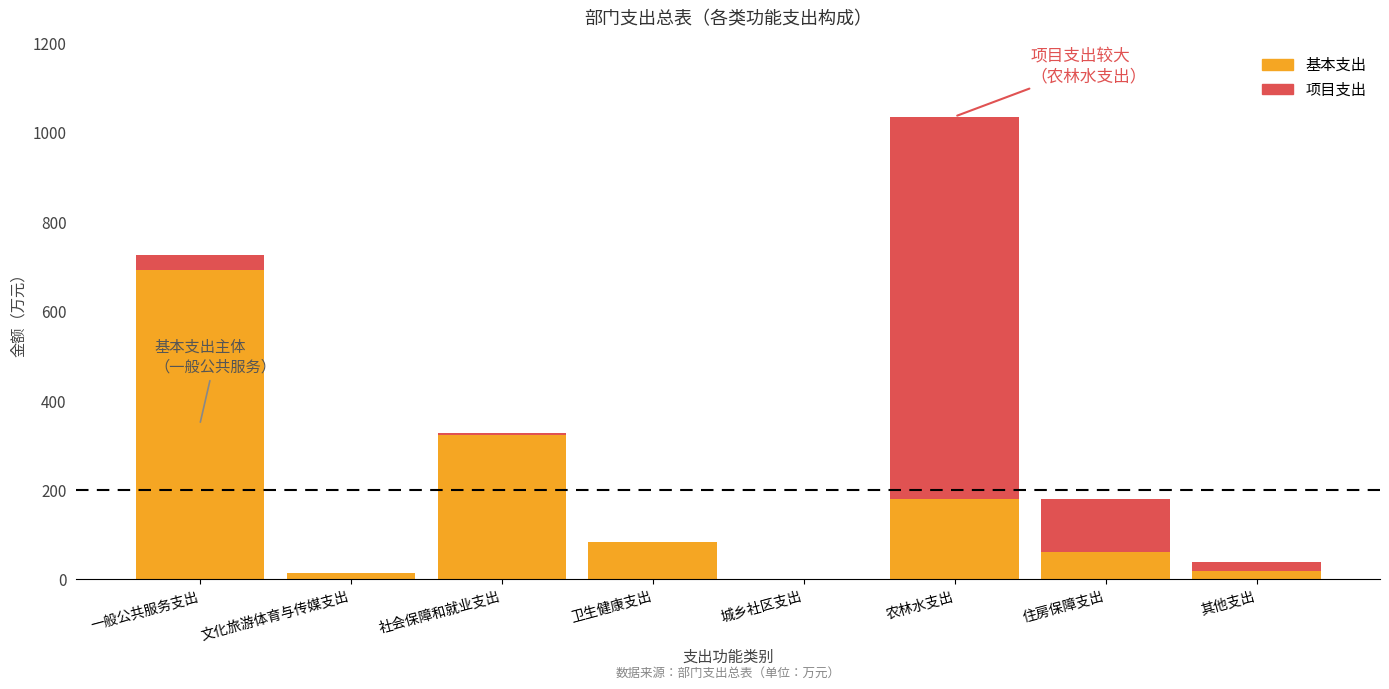

Is it true that 基本支出 equals 292.6 at 农林水支出?

False